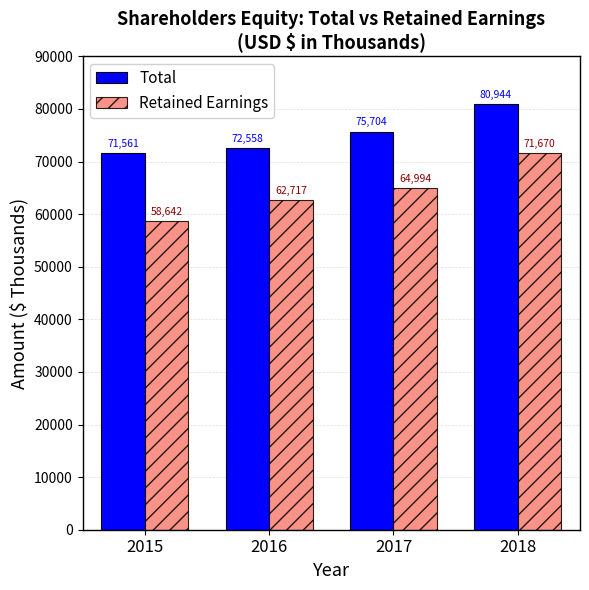

Reading left to right, transcribe all the data shown in this chart.

Total: 71561	72558	75704	80944
Retained Earnings: 58642	62717	64994	71670